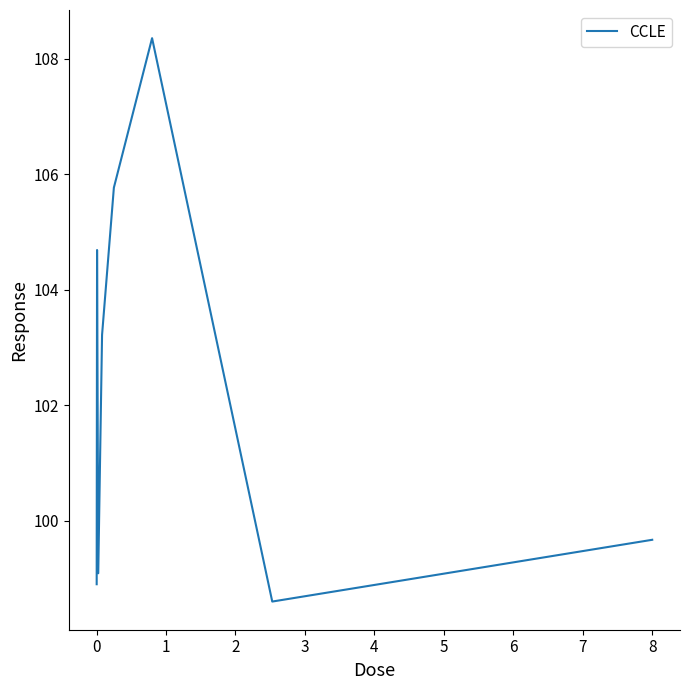

How many lines are shown in the chart?

1